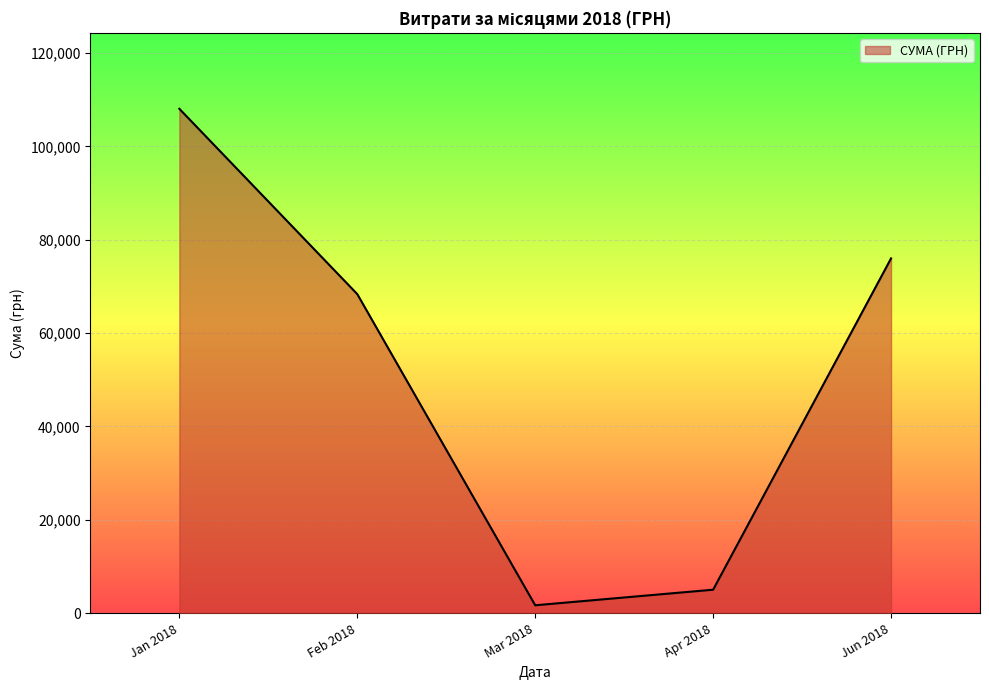

Rank the categories by value from highest to lowest.

Jan 2018, Jun 2018, Feb 2018, Apr 2018, Mar 2018